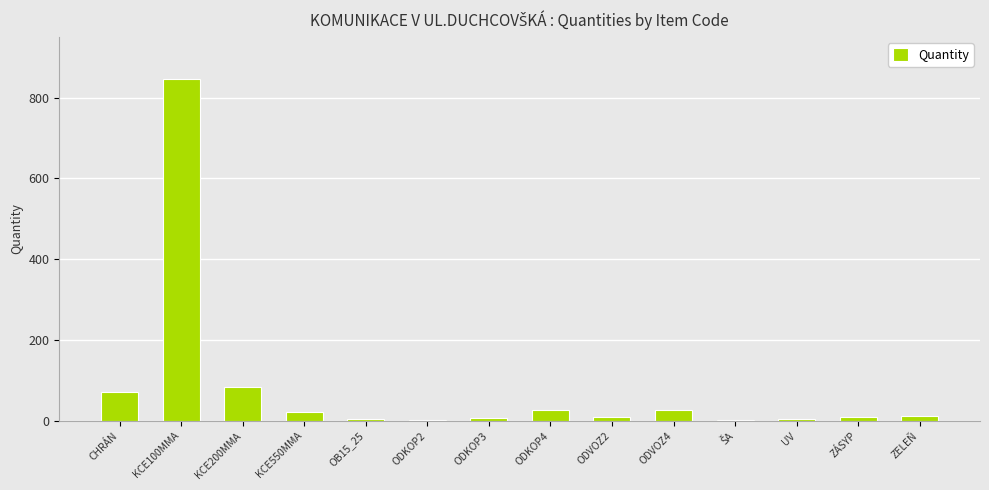

What is the sum of all values?

1126